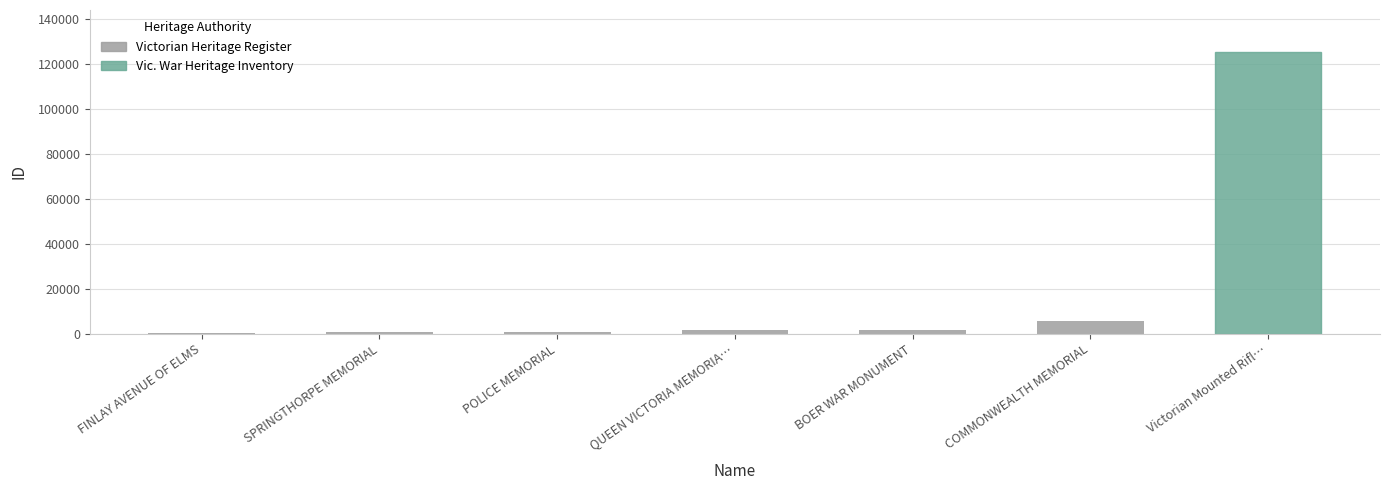

Approximately how many times larger is the value at Victorian Mounted Rifl… compared to COMMONWEALTH MEMORIAL?

22.1